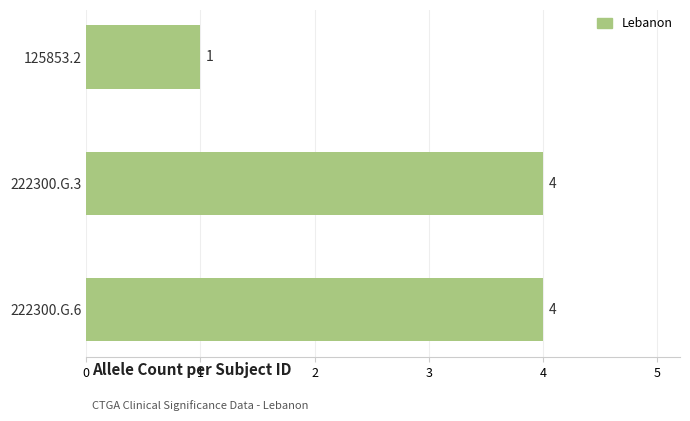

Where is the data nearest to the value 2?

125853.2